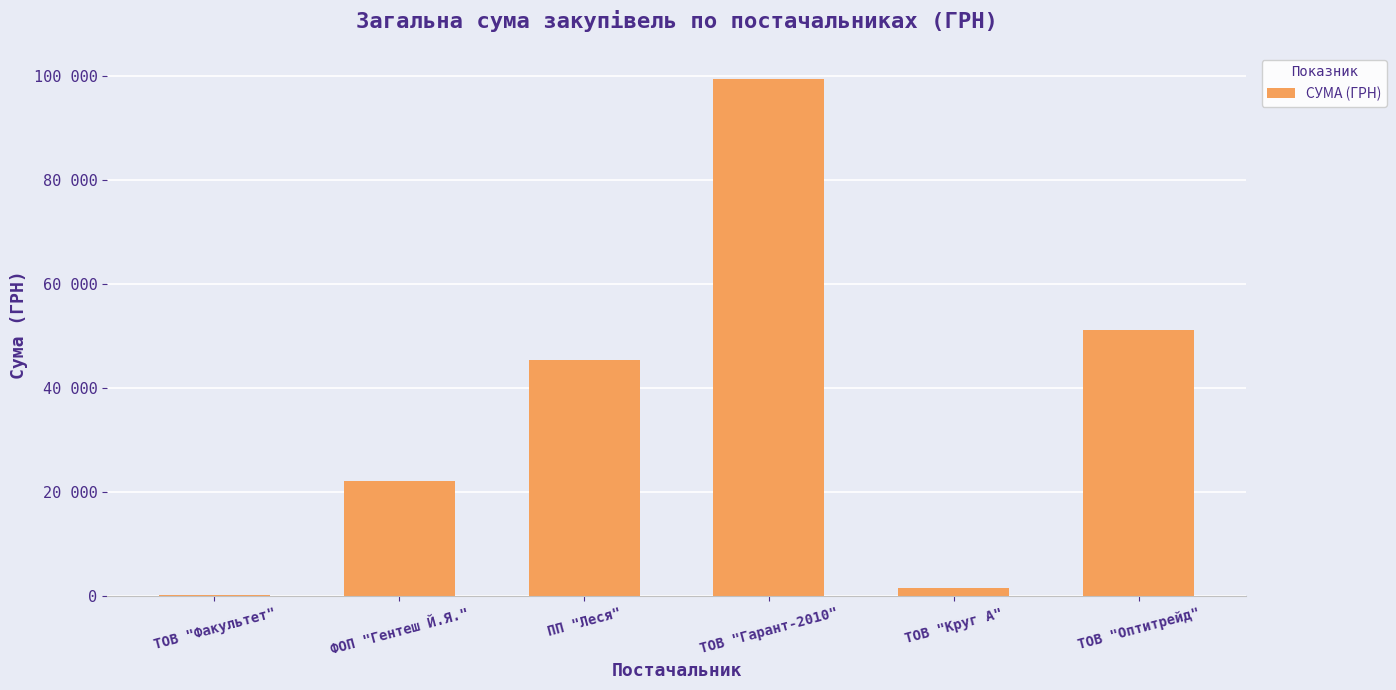

What is the maximum value shown in the chart?

99433.1